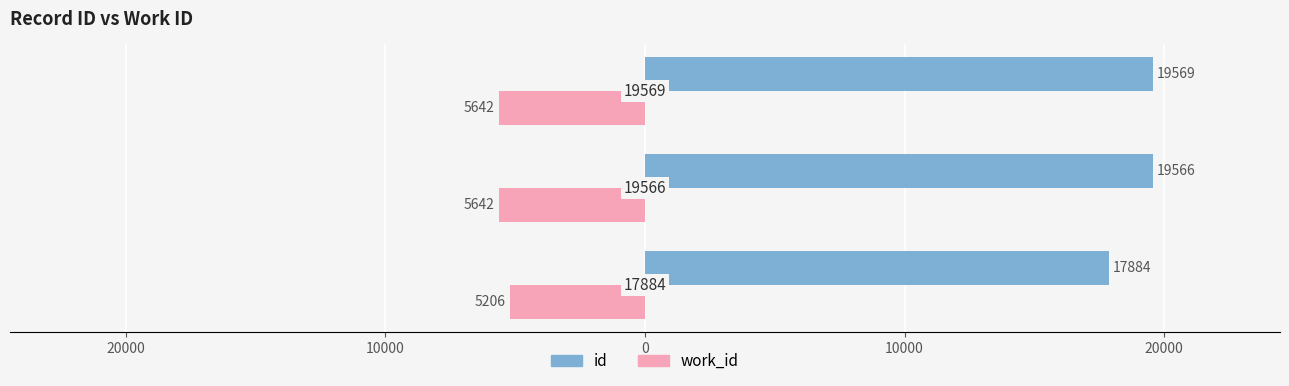

Which series has the widest spread of values?

id